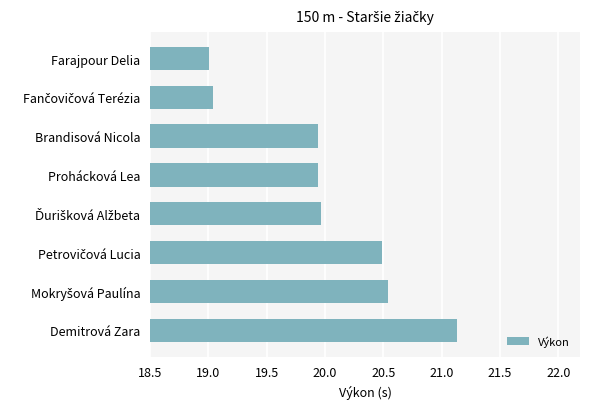

How many categories are shown in the chart?

8